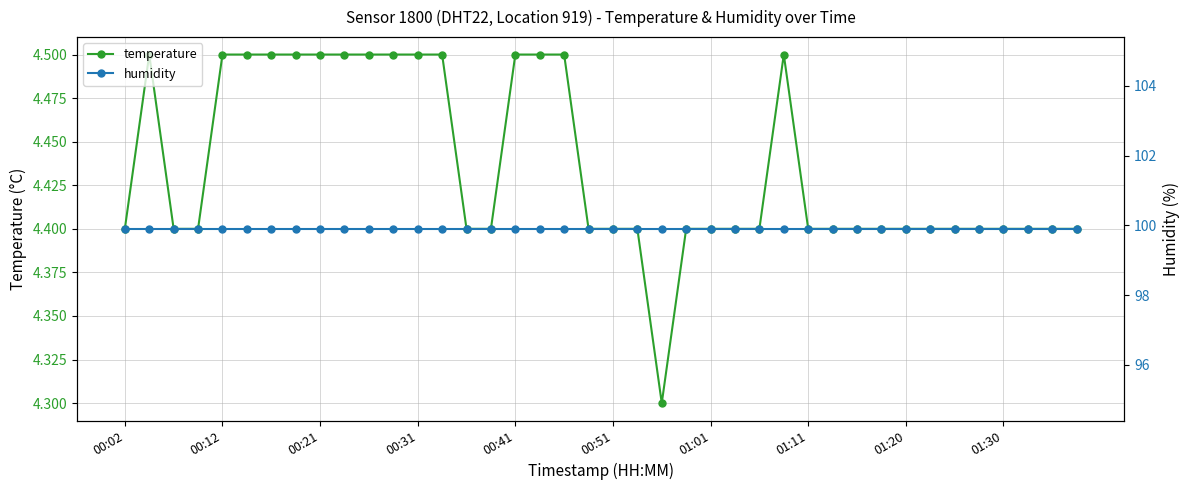

What is the minimum value for humidity?

99.9